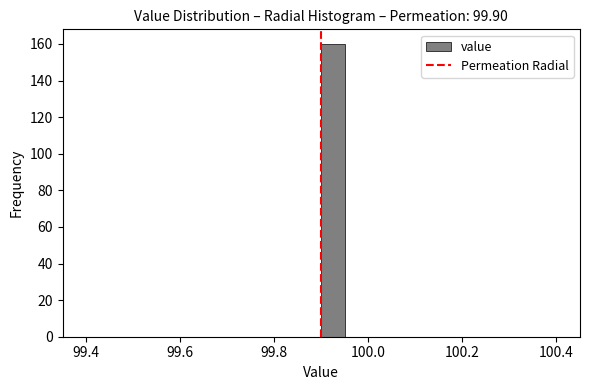

Read against the x-axis, roughly where is the centre of the tallest bar?

99.92